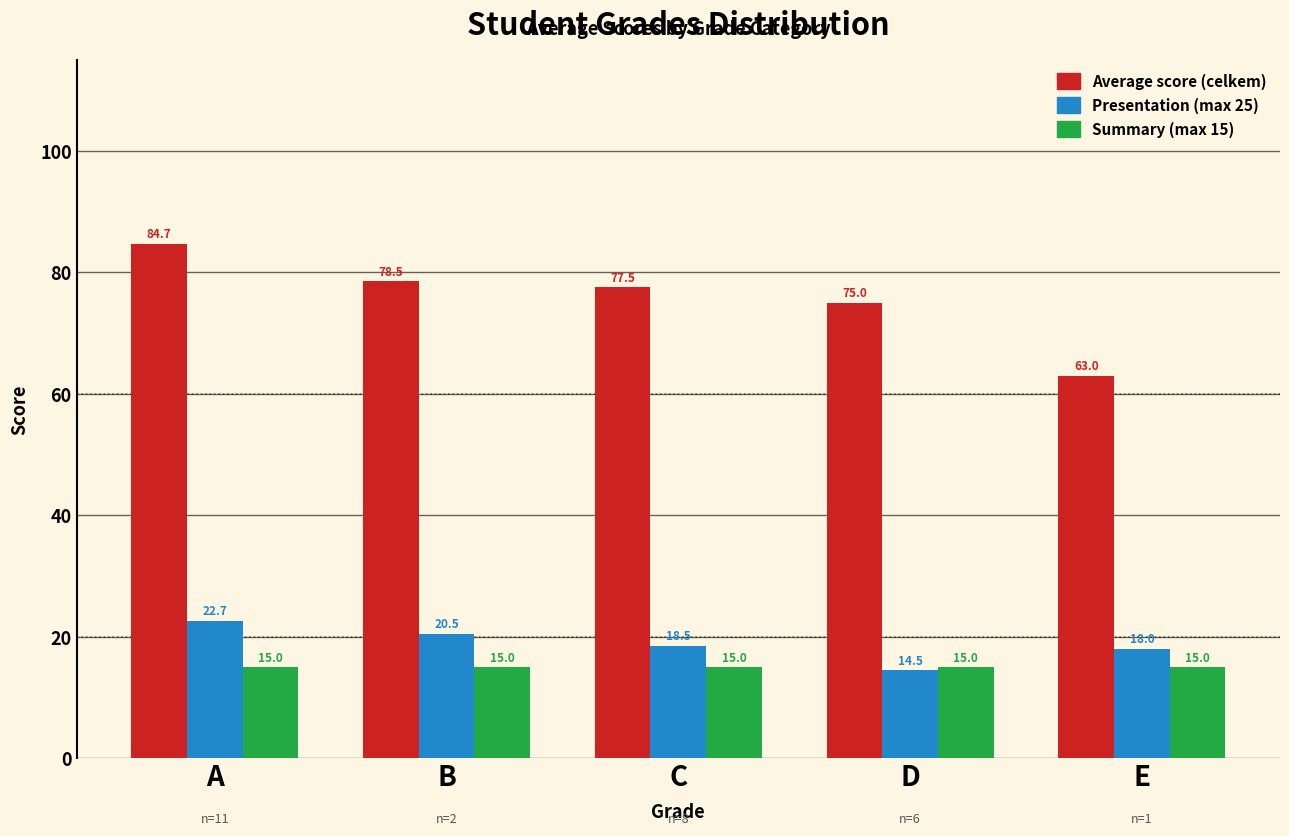

What are all the series names shown in the legend?

Average score (celkem), Presentation (max 25), Summary (max 15)